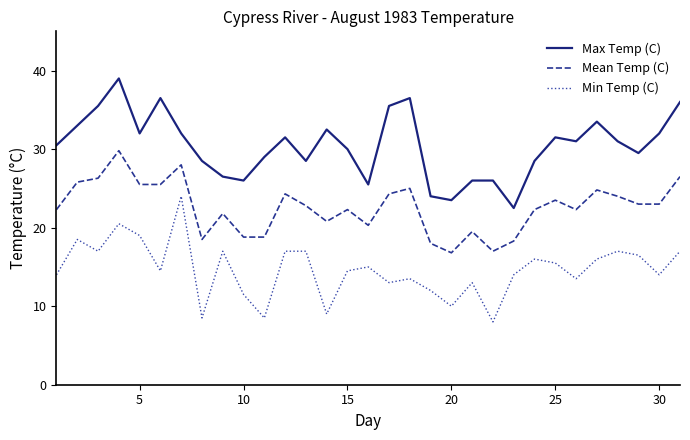

True or false: Max Temp (C) has more than 2 interior local peaks.

True